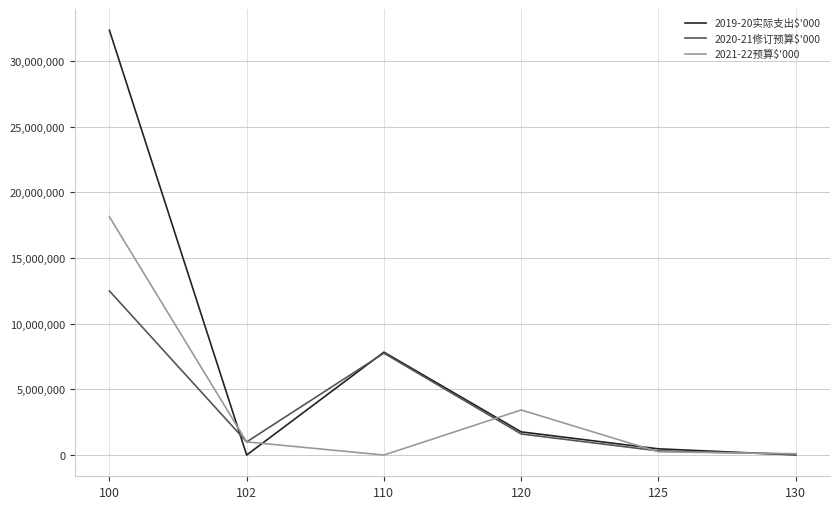

Where is the first local maximum for 2021-22预算$'000?

120